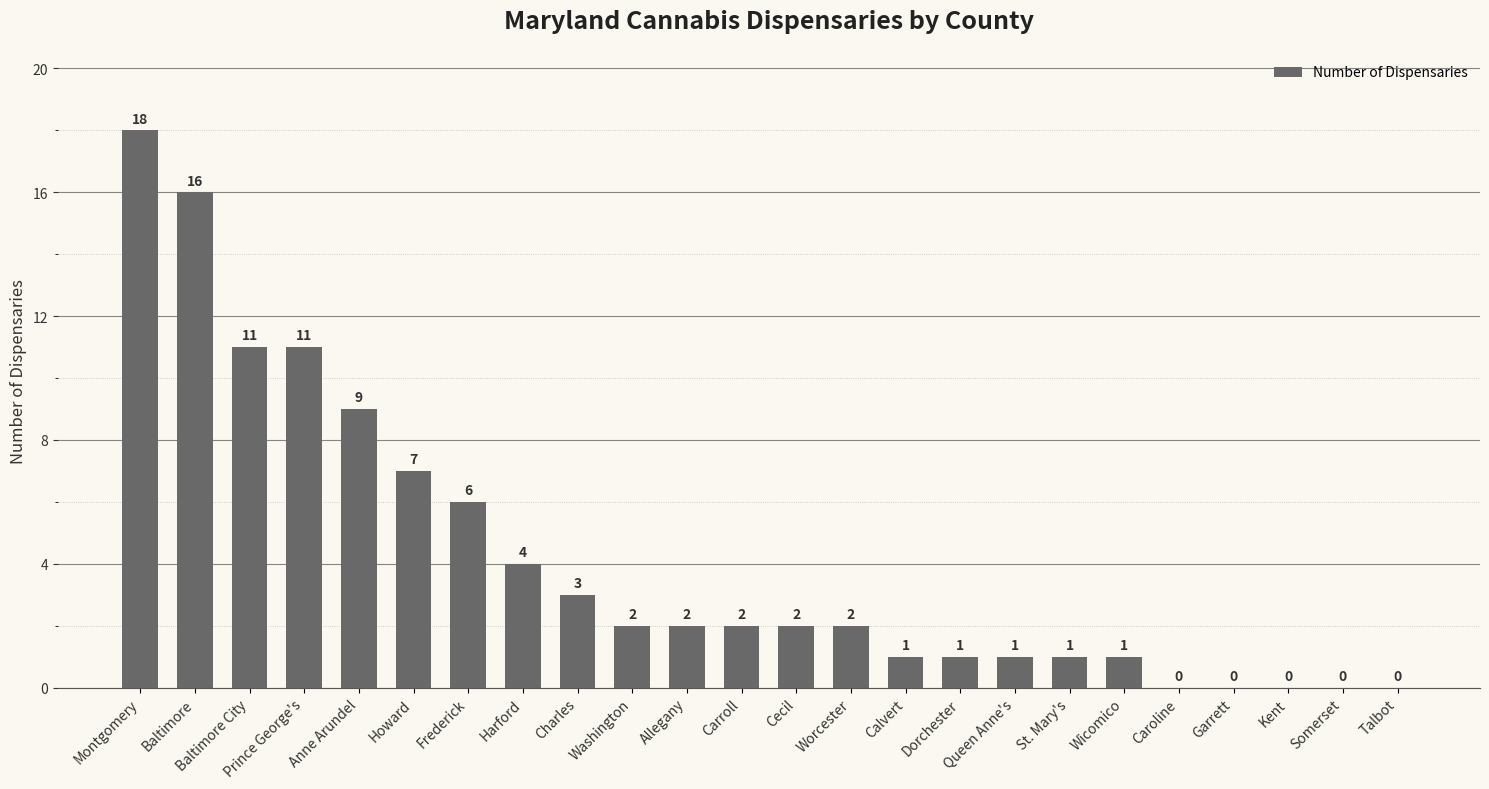

What is the ratio of the value at Charles to the value at Allegany?

1.5